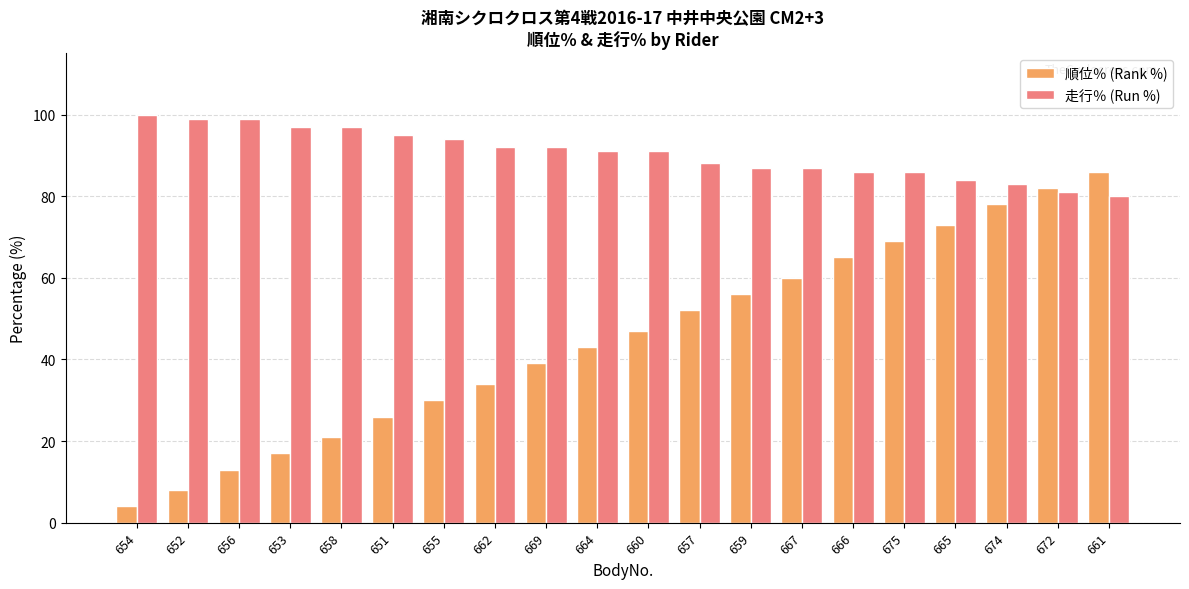

Rank the categories by 順位％ (Rank %) value from highest to lowest.

661, 672, 674, 665, 675, 666, 667, 659, 657, 660, 664, 669, 662, 655, 651, 658, 653, 656, 652, 654